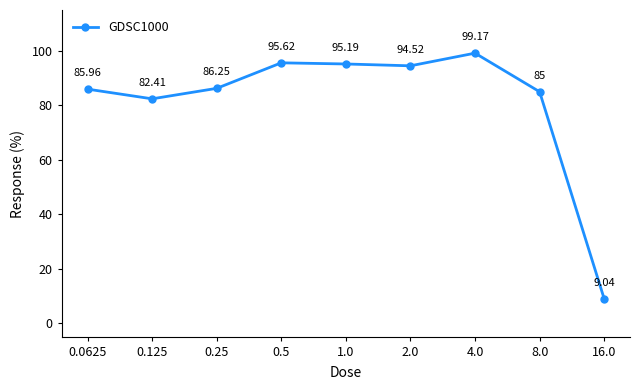

What position from the right is 16.0?

1